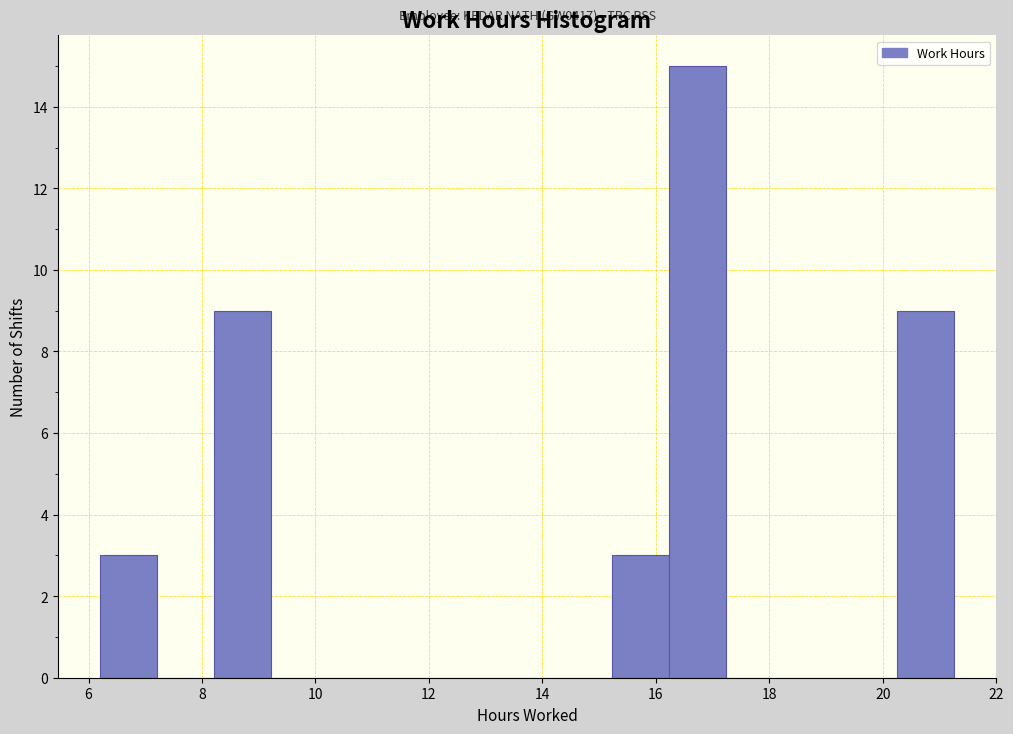

Which range on the x-axis has the tallest bar?

16.2 to 17.2